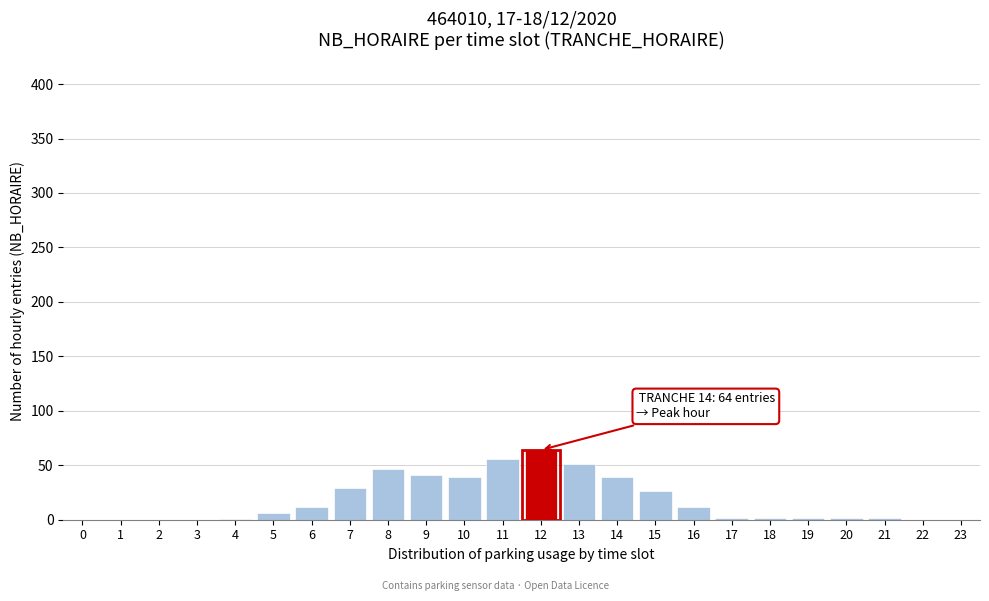

What is the change in value from 11 to 22?

-56